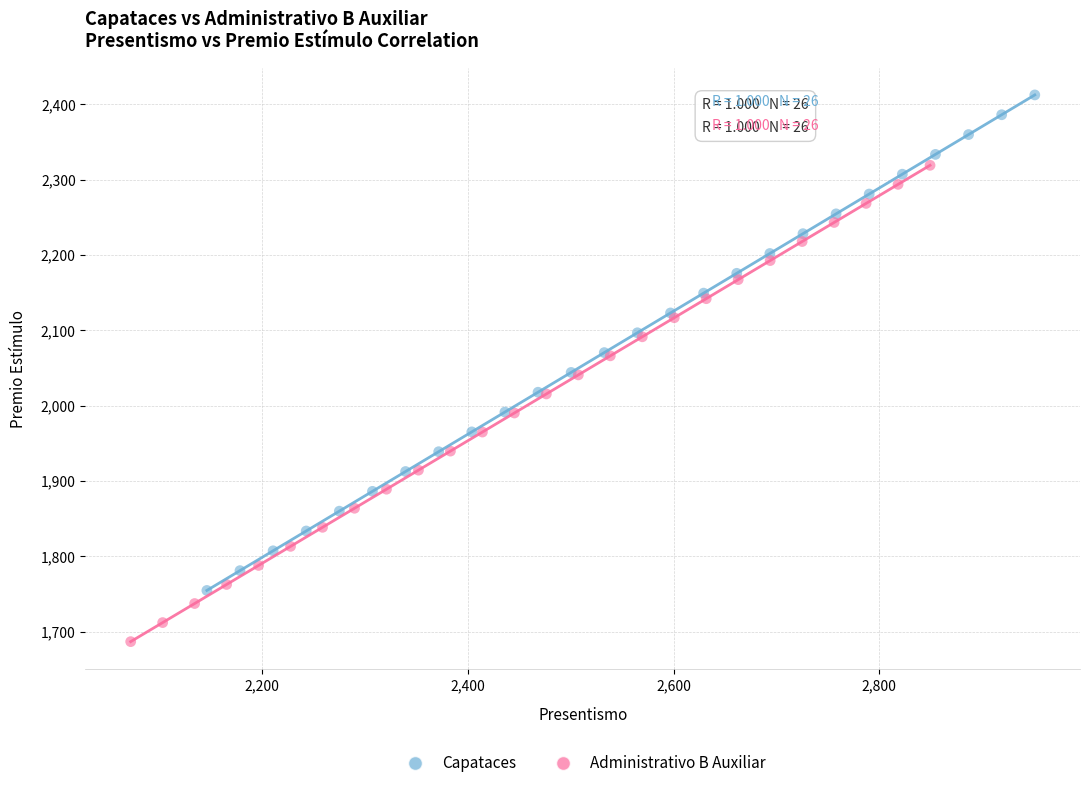

Which series reaches the maximum Y coordinate?

Capataces